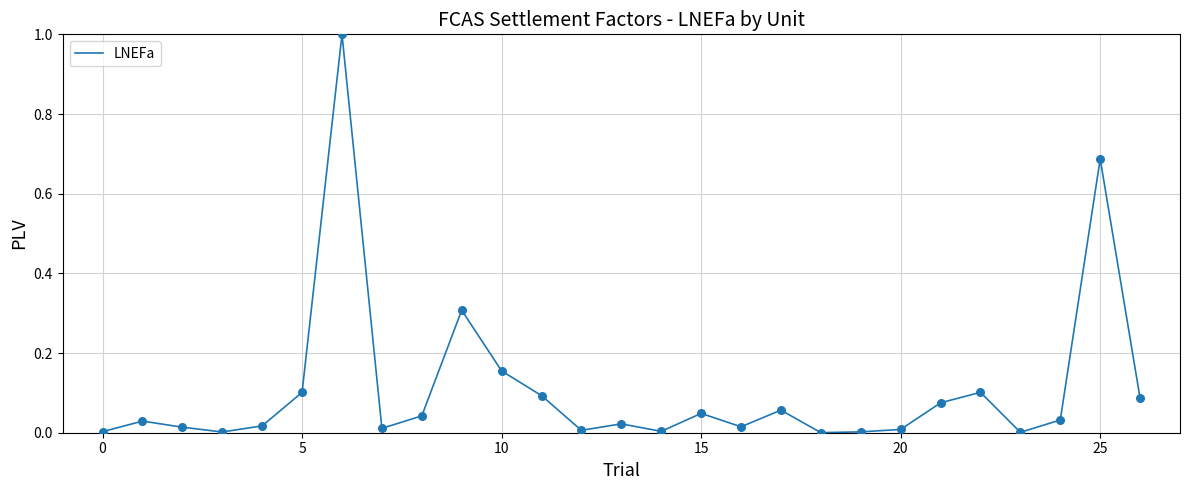

What is the maximum value shown in the chart?

1.0